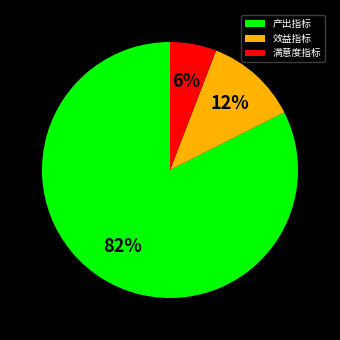

Which category has the biggest portion of the pie?

产出指标